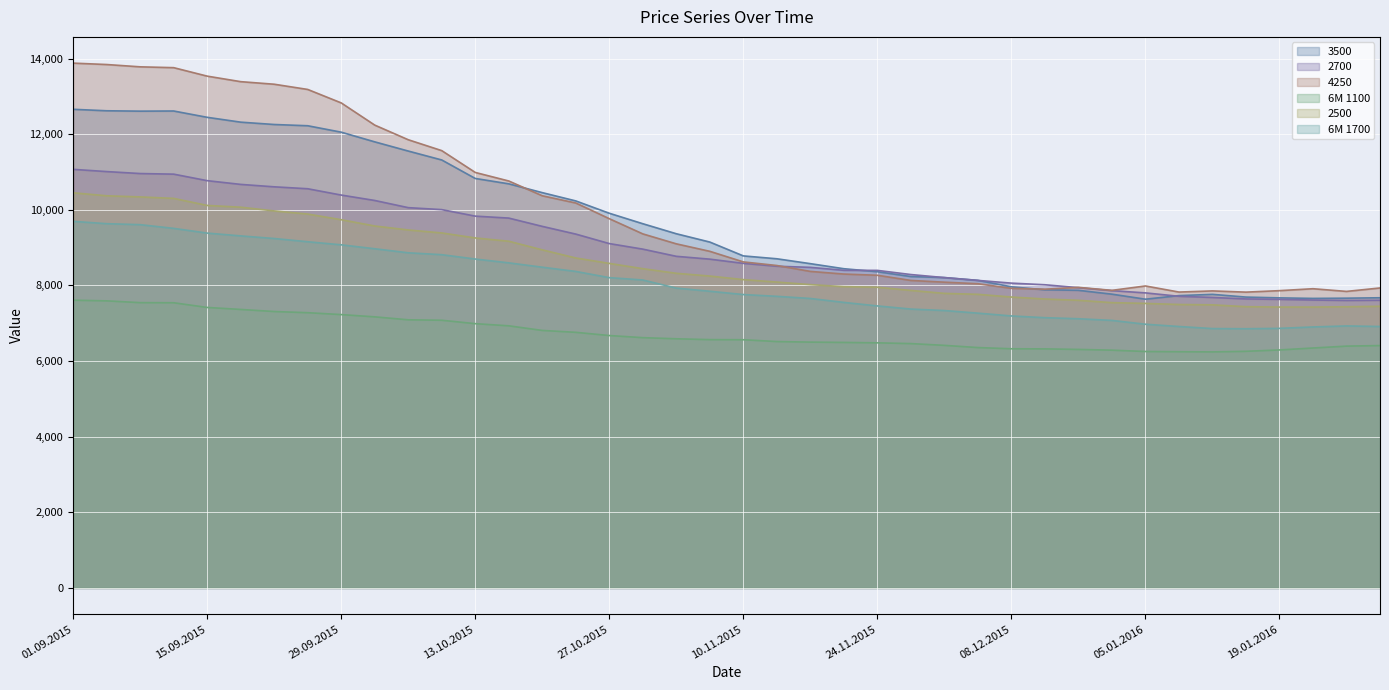

What position from the left is 19.11.2015?

24